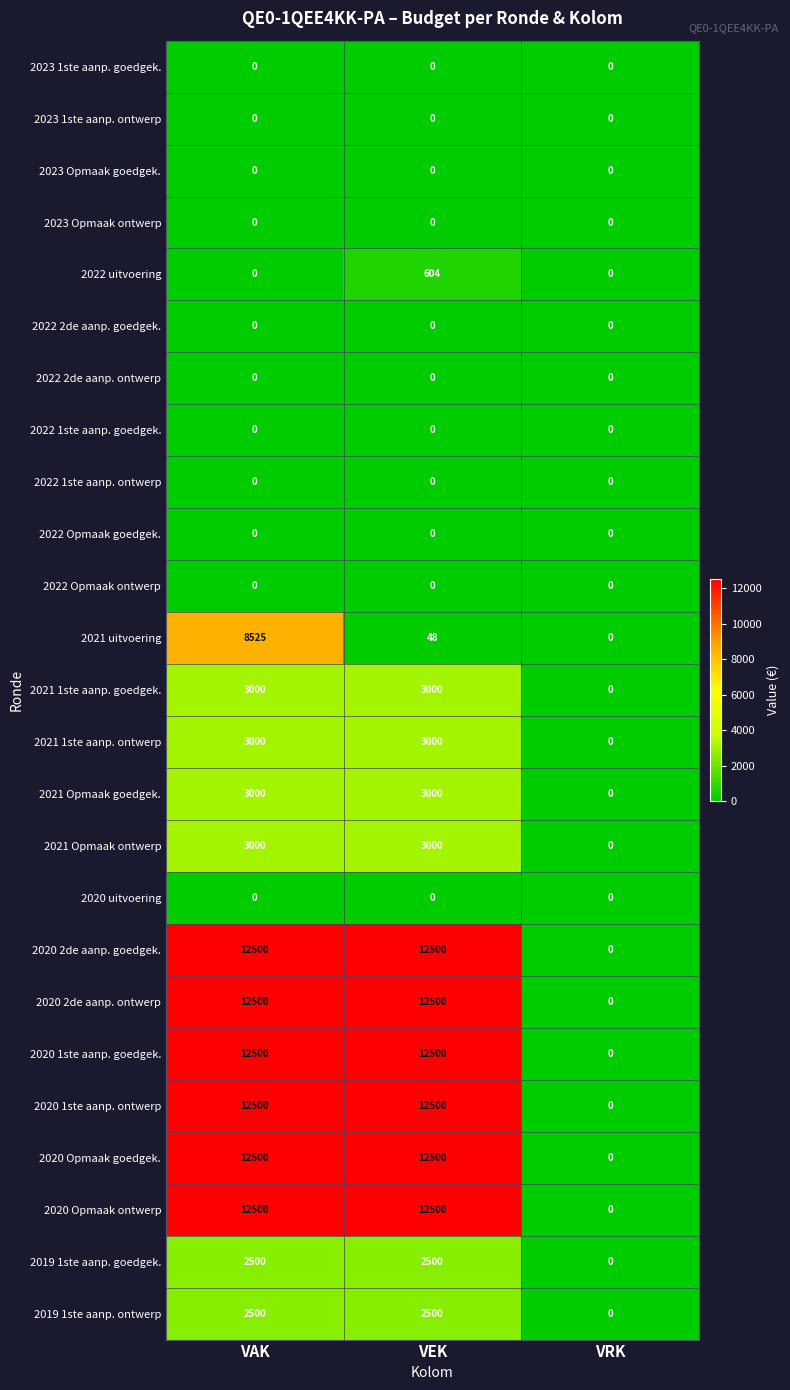

What is the spread (max minus min) of values at VAK?

12500